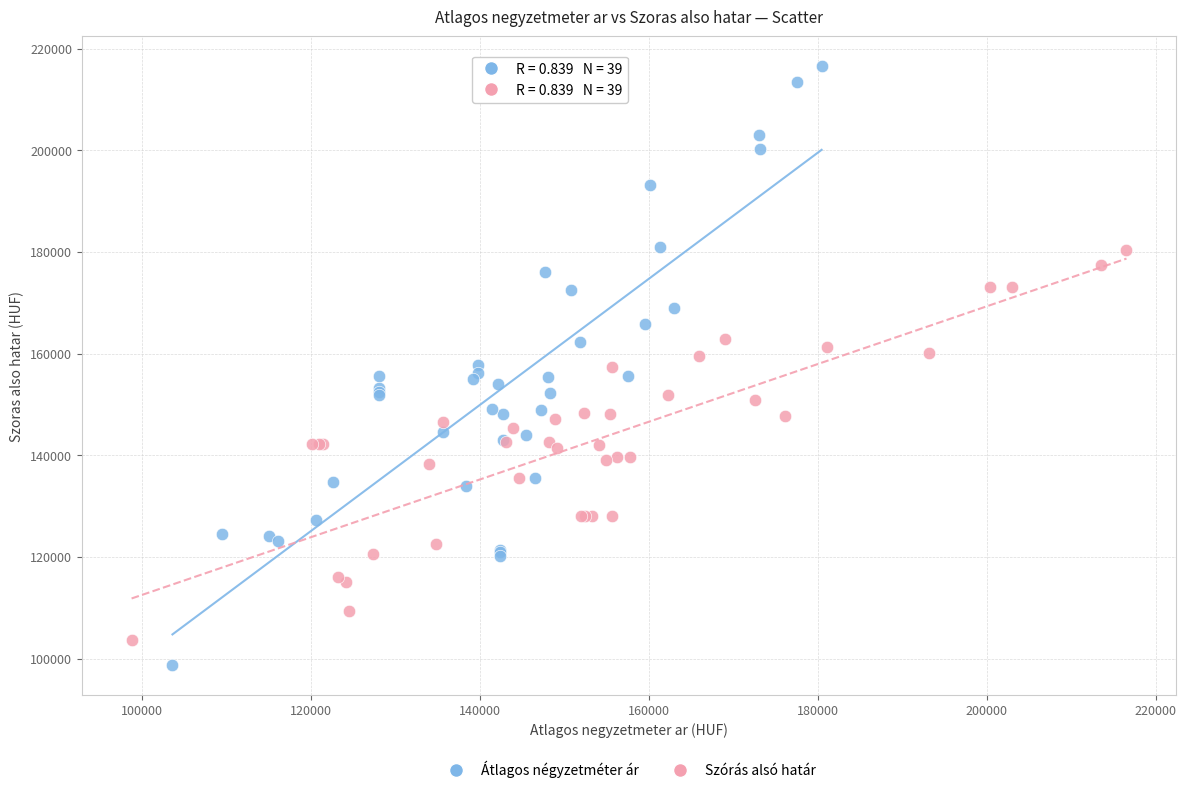

Which series contains the highest Y value?

Átlagos négyzetméter ár